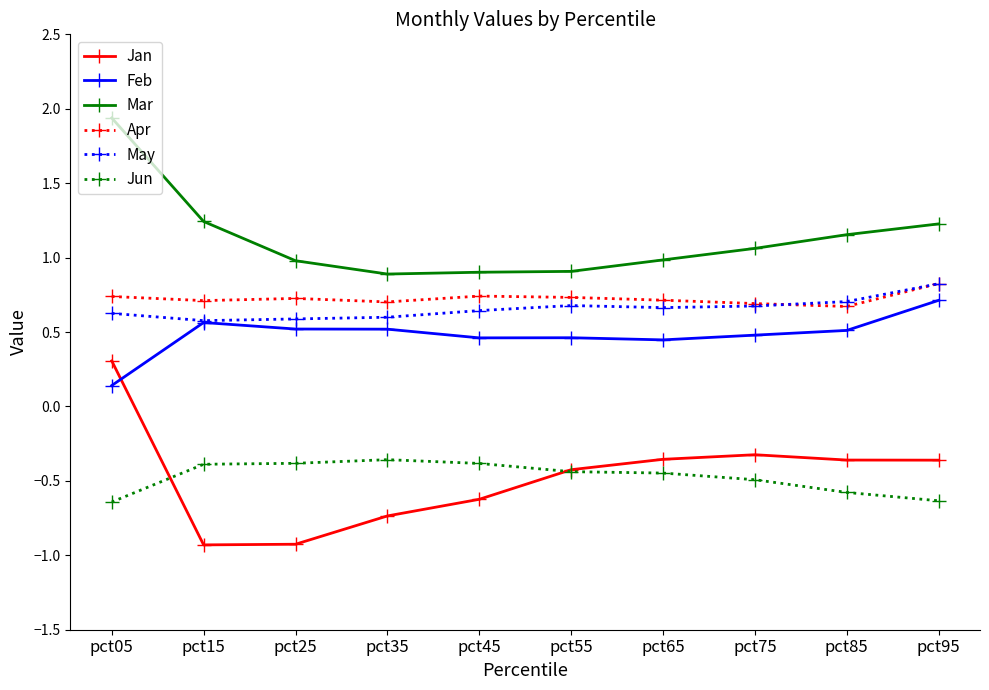

Which category has the highest value in the May series?

pct95